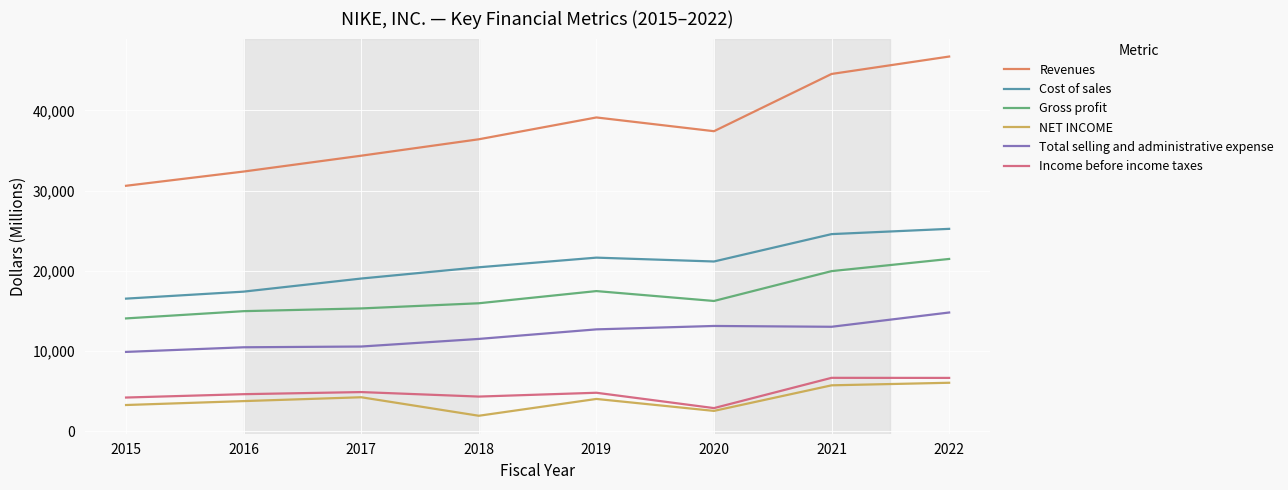

What is the sum of the NET INCOME values at 2016 and 2015?

7033